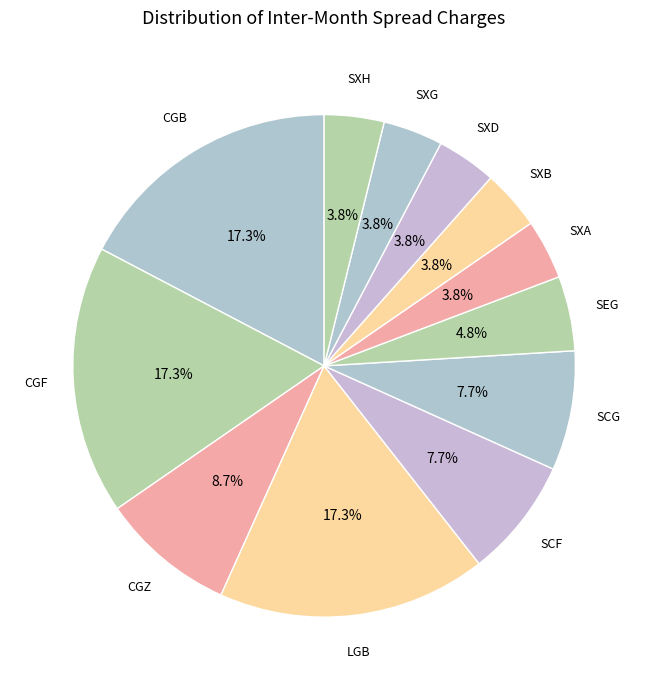

How many slices are in this pie chart?

12